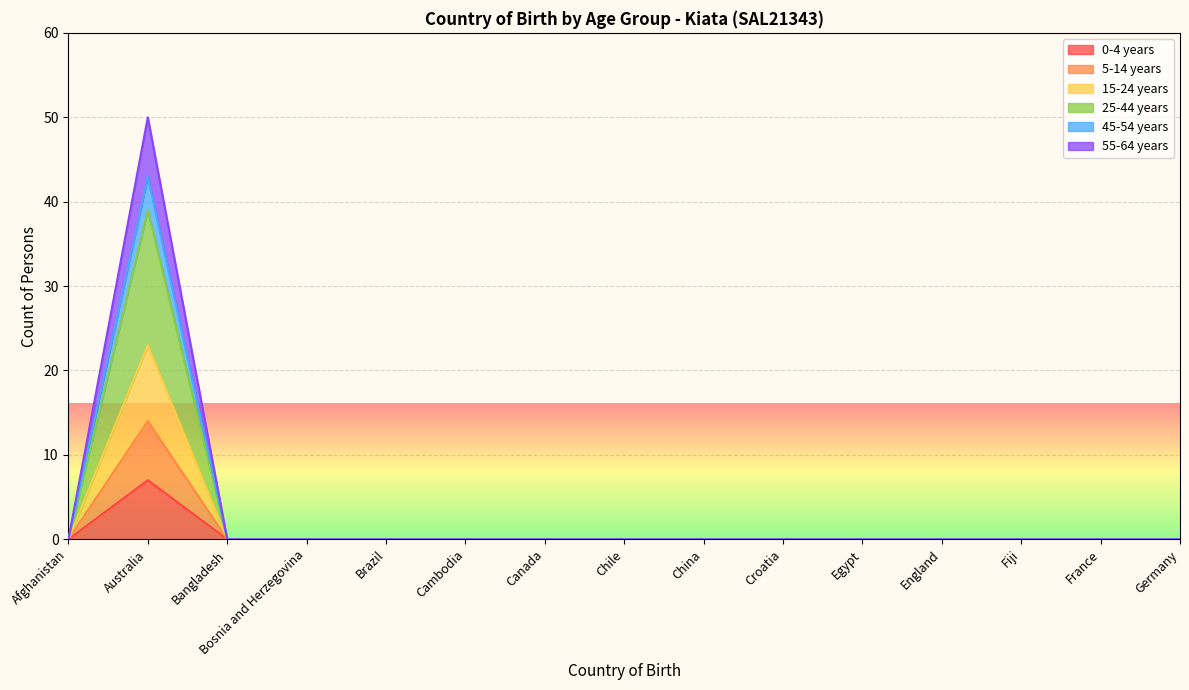

True or false: 5-14 years and 55-64 years intersect in this chart.

False